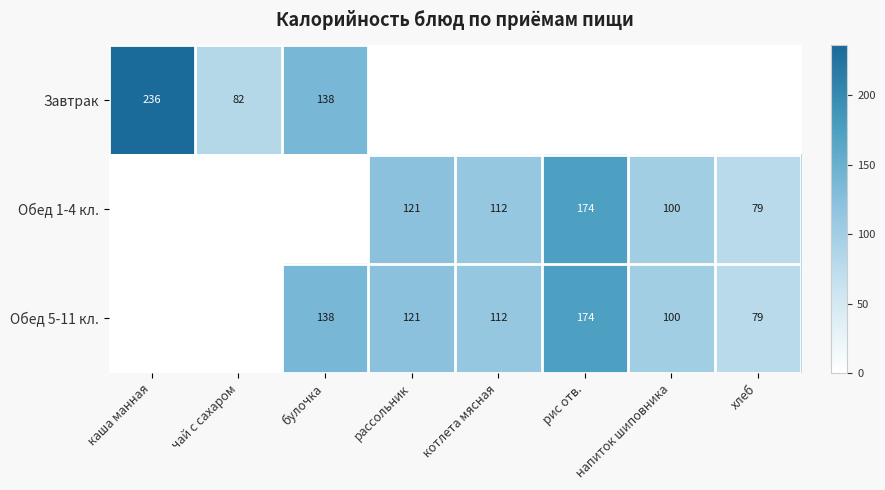

True or false: Обед 5-11 кл. has a value of 69 at булочка.

False